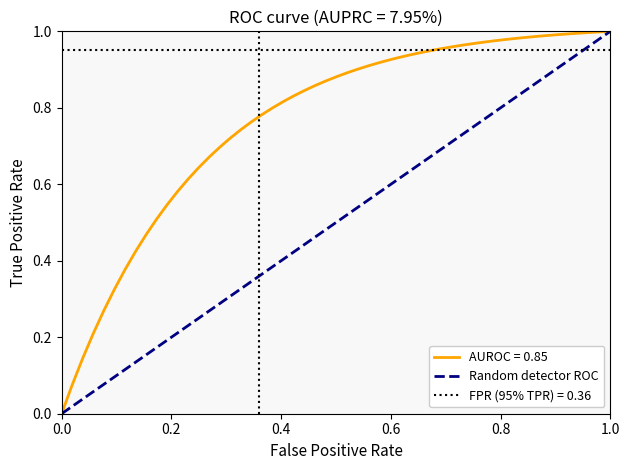

The chart shows a value of 0 at 0.2. True or false?

False